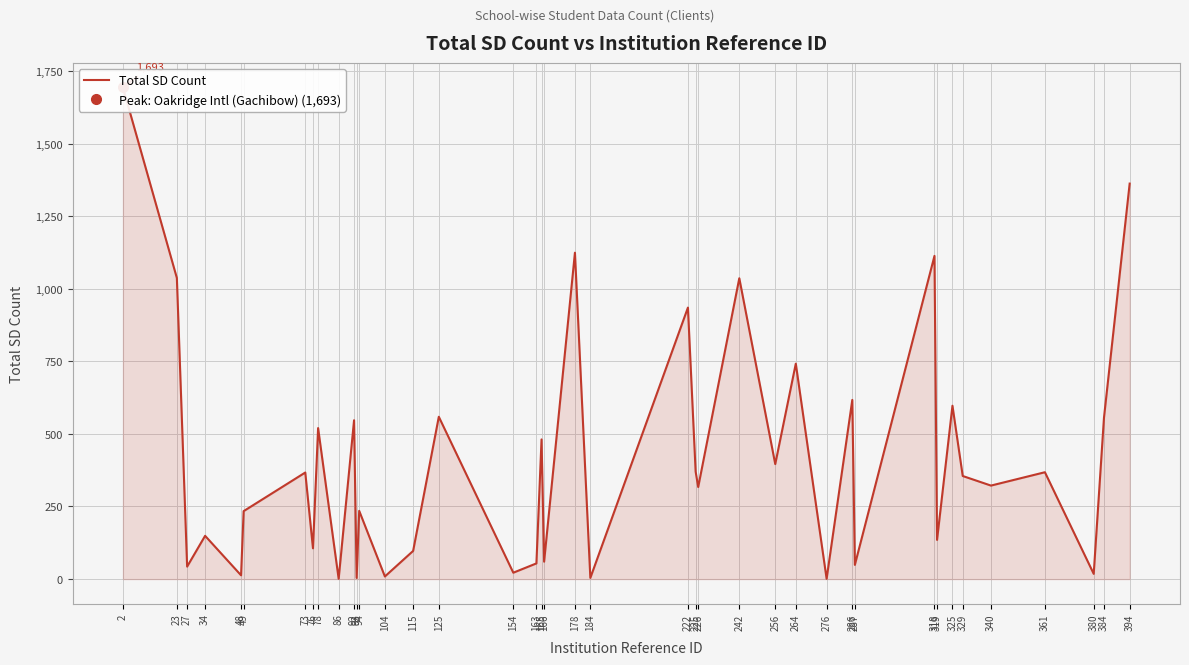

True or false: the data shows 149 at 34.

True